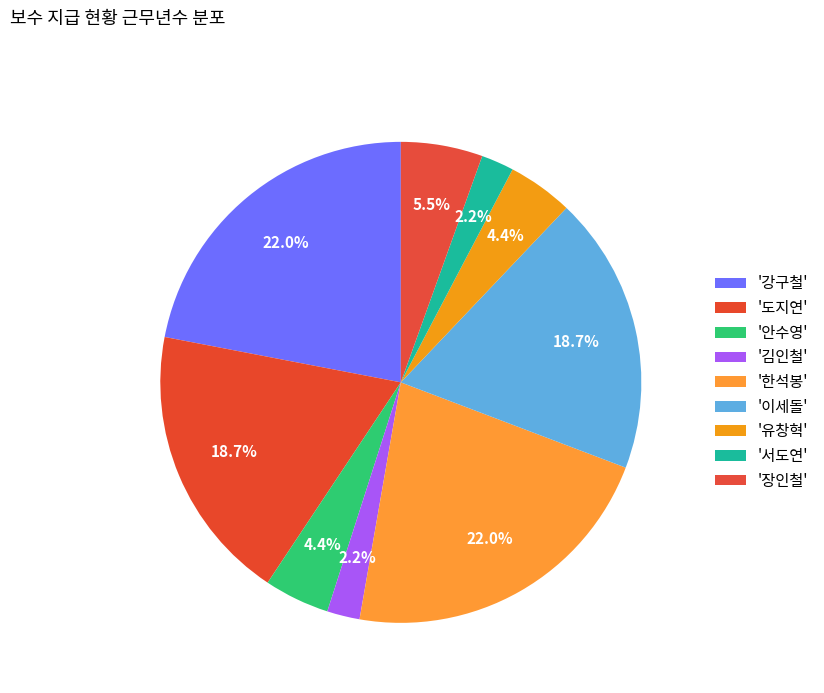

How many slices are in this pie chart?

9